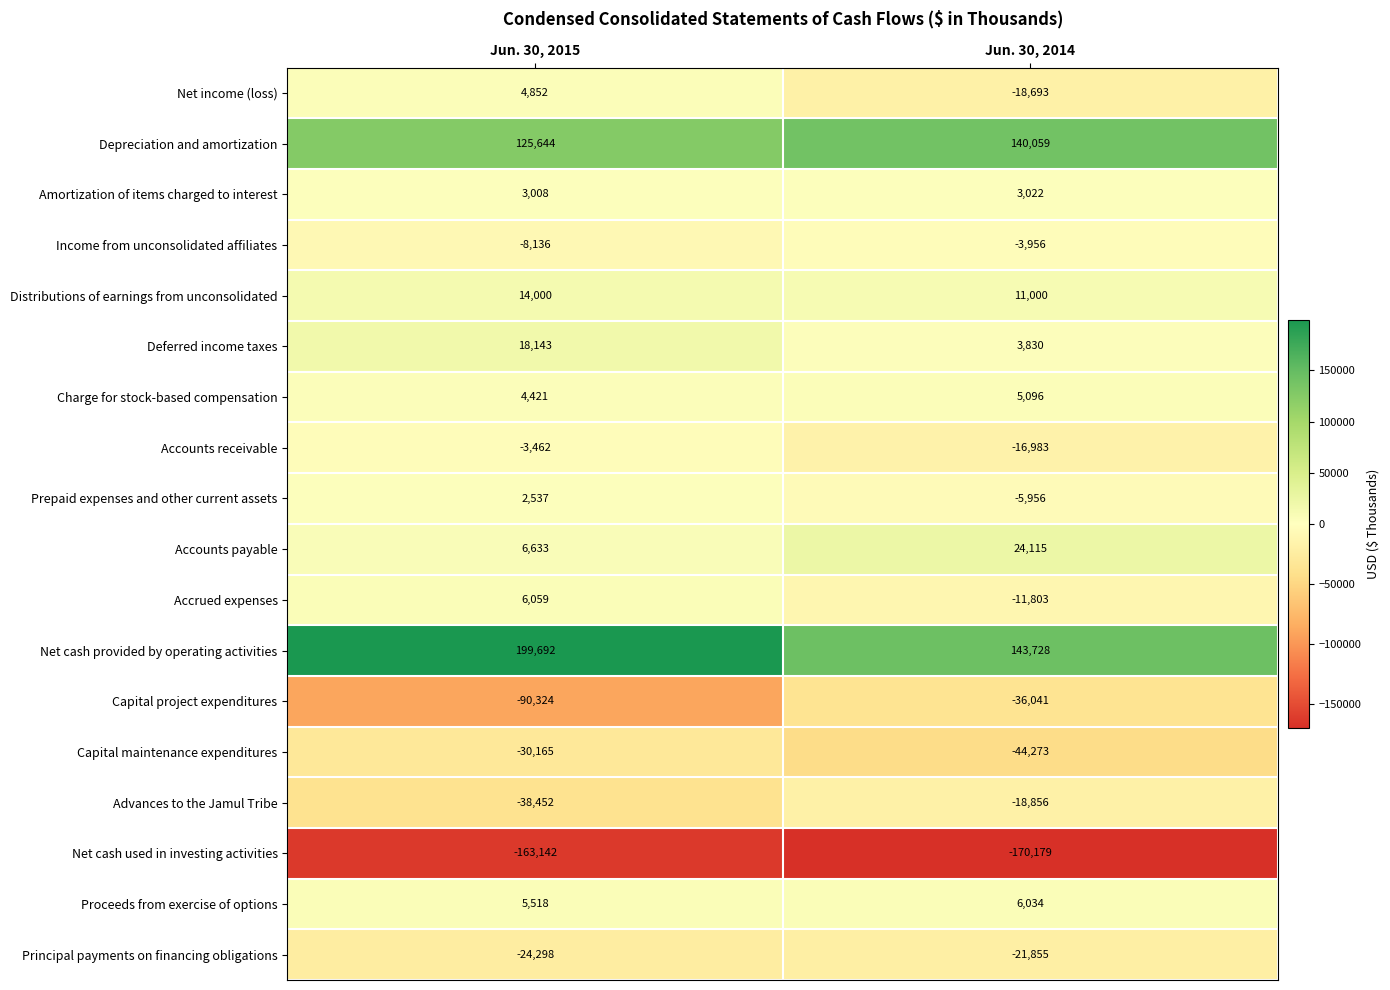

What is the difference between the highest and lowest values at Jun. 30, 2014?

313907